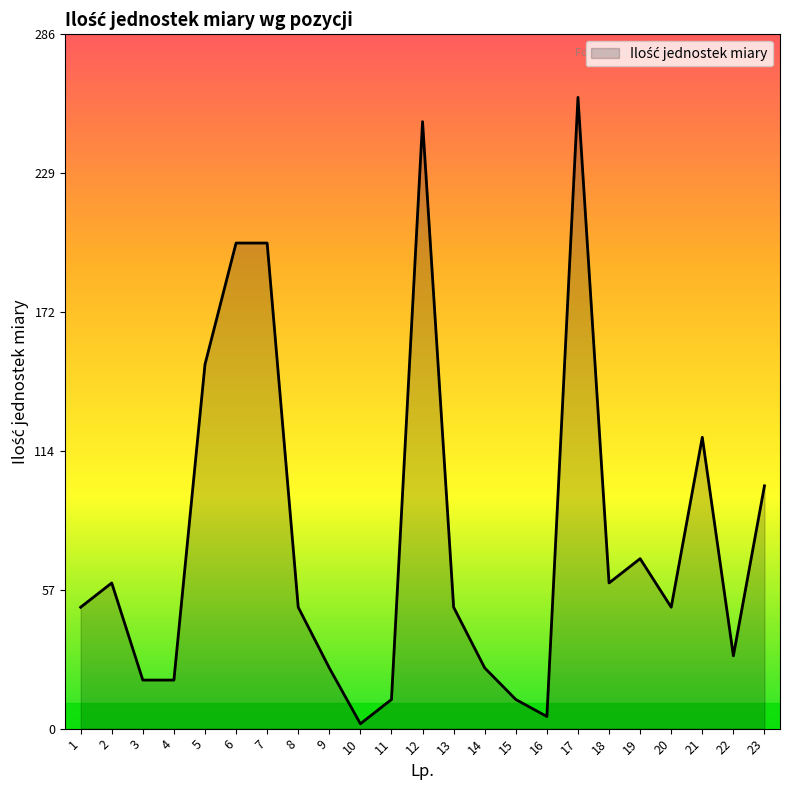

What is the maximum value shown in the chart?

260